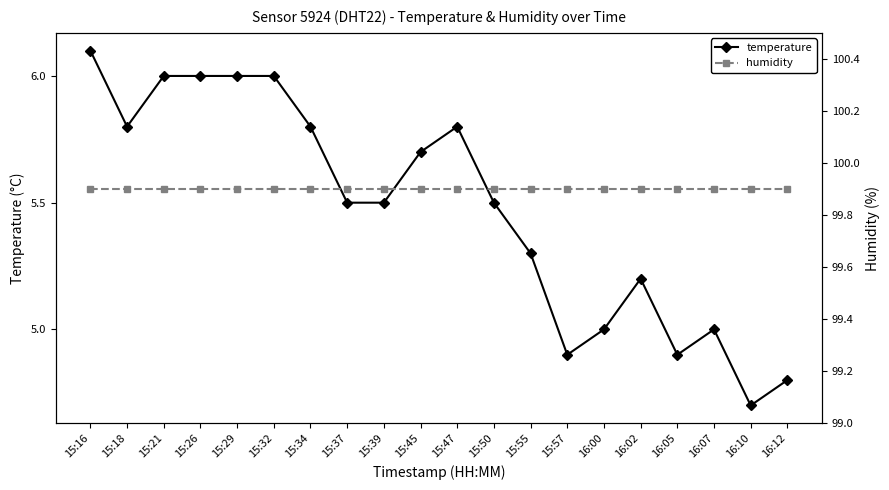

What is the difference between the maximum and minimum values in the temperature series?

1.4